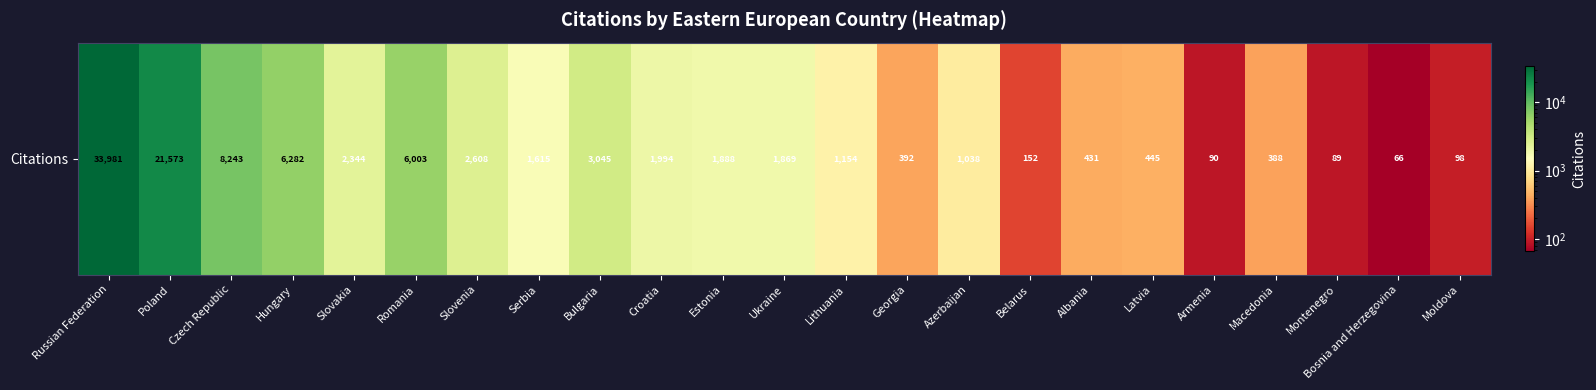

What is the difference between the maximum and minimum values?

33915